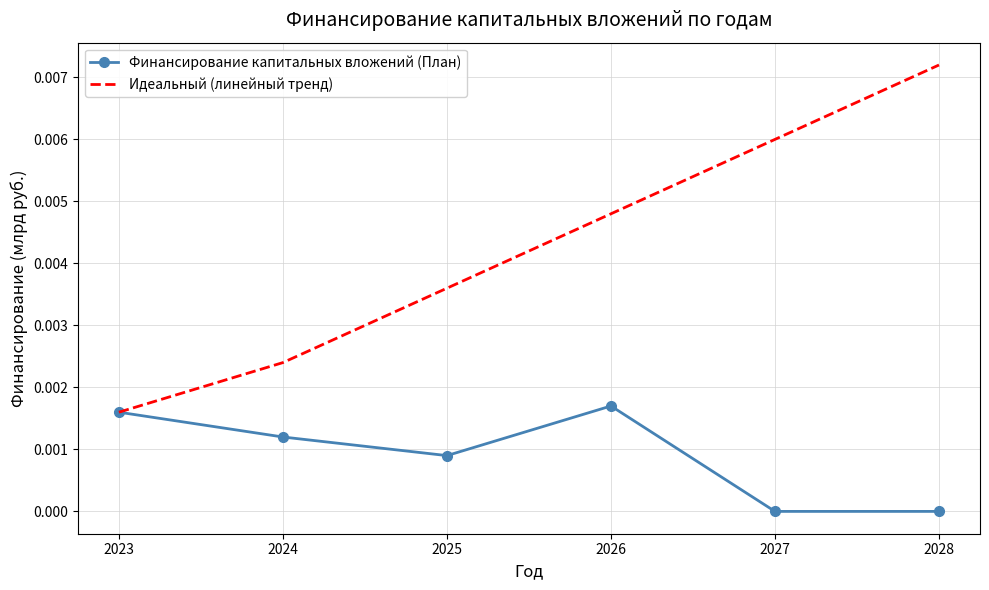

At which category is the sum across all series the highest?

2028